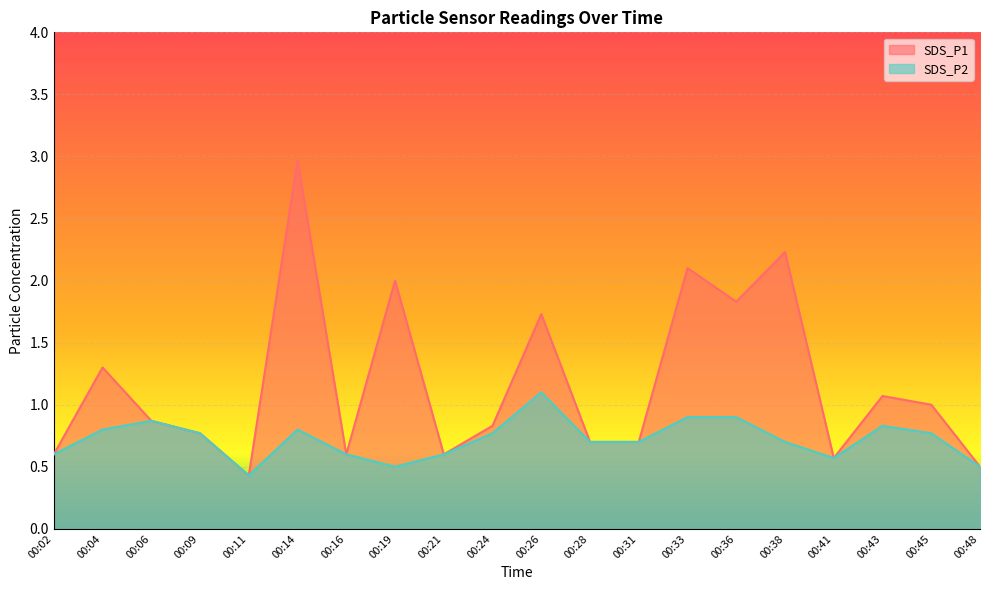

True or false: SDS_P2 and SDS_P1 intersect in this chart.

False